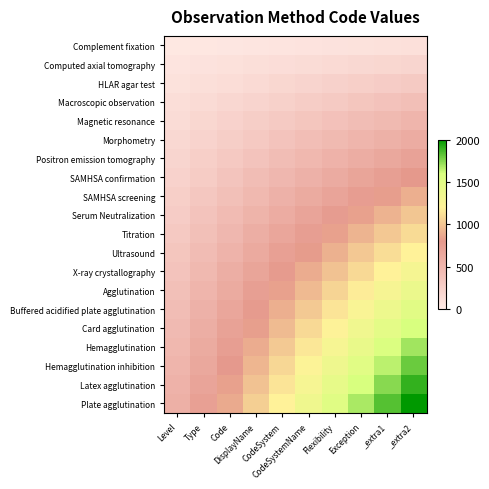

Reading right to left, extract all data points from this chart.

Complement fixation: _extra2=100.0	_extra1=92.0	Exception=84.0	Flexibility=76.0	CodeSystemName=68.0	CodeSystem=60.0	DisplayName=52.0	Code=44.0	Type=36.0	Level=28.0
Computed axial tomography: _extra2=200.0	_extra1=184.0	Exception=168.0	Flexibility=152.0	CodeSystemName=136.0	CodeSystem=120.0	DisplayName=104.0	Code=88.0	Type=72.0	Level=56.0
HLAR agar test: _extra2=300.0	_extra1=276.0	Exception=252.0	Flexibility=228.0	CodeSystemName=204.0	CodeSystem=180.0	DisplayName=156.0	Code=132.0	Type=108.0	Level=84.0
Macroscopic observation: _extra2=400.0	_extra1=368.0	Exception=336.0	Flexibility=304.0	CodeSystemName=272.0	CodeSystem=240.0	DisplayName=208.0	Code=176.0	Type=144.0	Level=112.0
Magnetic resonance: _extra2=500.0	_extra1=460.0	Exception=420.0	Flexibility=380.0	CodeSystemName=340.0	CodeSystem=300.0	DisplayName=260.0	Code=220.0	Type=180.0	Level=140.0
Morphometry: _extra2=600.0	_extra1=552.0	Exception=504.0	Flexibility=456.0	CodeSystemName=408.0	CodeSystem=360.0	DisplayName=312.0	Code=264.0	Type=216.0	Level=168.0
Positron emission tomography: _extra2=700.0	_extra1=644.0	Exception=588.0	Flexibility=532.0	CodeSystemName=476.0	CodeSystem=420.0	DisplayName=364.0	Code=308.0	Type=252.0	Level=196.0
SAMHSA confirmation: _extra2=800.0	_extra1=736.0	Exception=672.0	Flexibility=608.0	CodeSystemName=544.0	CodeSystem=480.0	DisplayName=416.0	Code=352.0	Type=288.0	Level=224.0
SAMHSA screening: _extra2=900.0	_extra1=828.0	Exception=756.0	Flexibility=684.0	CodeSystemName=612.0	CodeSystem=540.0	DisplayName=468.0	Code=396.0	Type=324.0	Level=252.0
Serum Neutralization: _extra2=1000.0	_extra1=920.0	Exception=840.0	Flexibility=760.0	CodeSystemName=680.0	CodeSystem=600.0	DisplayName=520.0	Code=440.0	Type=360.0	Level=280.0
Titration: _extra2=1100.0	_extra1=1012.0	Exception=924.0	Flexibility=836.0	CodeSystemName=748.0	CodeSystem=660.0	DisplayName=572.0	Code=484.0	Type=396.0	Level=308.0
Ultrasound: _extra2=1200.0	_extra1=1104.0	Exception=1008.0	Flexibility=912.0	CodeSystemName=816.0	CodeSystem=720.0	DisplayName=624.0	Code=528.0	Type=432.0	Level=336.0
X-ray crystallography: _extra2=1300.0	_extra1=1196.0	Exception=1092.0	Flexibility=988.0	CodeSystemName=884.0	CodeSystem=780.0	DisplayName=676.0	Code=572.0	Type=468.0	Level=364.0
Agglutination: _extra2=1400.0	_extra1=1288.0	Exception=1176.0	Flexibility=1064.0	CodeSystemName=952.0	CodeSystem=840.0	DisplayName=728.0	Code=616.0	Type=504.0	Level=392.0
Buffered acidified plate agglutination: _extra2=1500.0	_extra1=1380.0	Exception=1260.0	Flexibility=1140.0	CodeSystemName=1020.0	CodeSystem=900.0	DisplayName=780.0	Code=660.0	Type=540.0	Level=420.0
Card agglutination: _extra2=1600.0	_extra1=1472.0	Exception=1344.0	Flexibility=1216.0	CodeSystemName=1088.0	CodeSystem=960.0	DisplayName=832.0	Code=704.0	Type=576.0	Level=448.0
Hemagglutination: _extra2=1700.0	_extra1=1564.0	Exception=1428.0	Flexibility=1292.0	CodeSystemName=1156.0	CodeSystem=1020.0	DisplayName=884.0	Code=748.0	Type=612.0	Level=476.0
Hemagglutination inhibition: _extra2=1800.0	_extra1=1656.0	Exception=1512.0	Flexibility=1368.0	CodeSystemName=1224.0	CodeSystem=1080.0	DisplayName=936.0	Code=792.0	Type=648.0	Level=504.0
Latex agglutination: _extra2=1900.0	_extra1=1748.0	Exception=1596.0	Flexibility=1444.0	CodeSystemName=1292.0	CodeSystem=1140.0	DisplayName=988.0	Code=836.0	Type=684.0	Level=532.0
Plate agglutination: _extra2=2000.0	_extra1=1840.0	Exception=1680.0	Flexibility=1520.0	CodeSystemName=1360.0	CodeSystem=1200.0	DisplayName=1040.0	Code=880.0	Type=720.0	Level=560.0